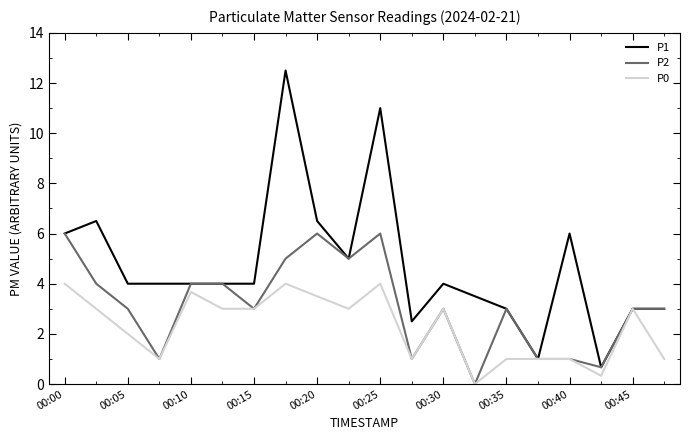

How many lines are shown in the chart?

3